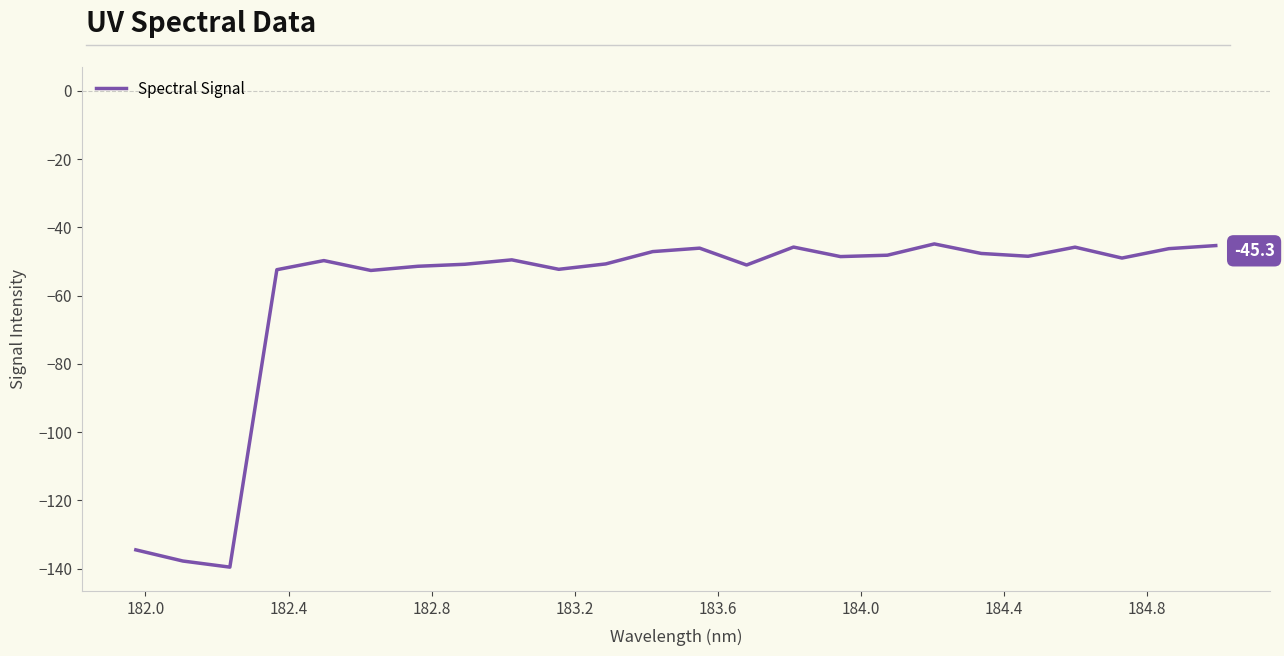

What is the difference between the maximum and minimum values?

94.7